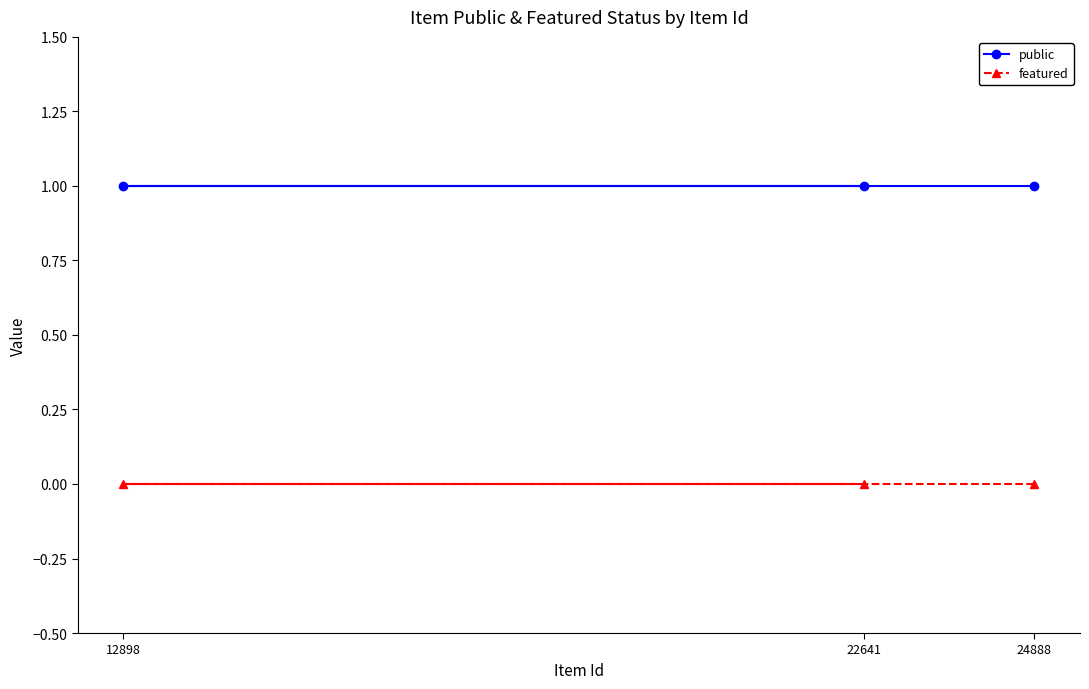

What is the value of the public point at the 2nd from the left?

1